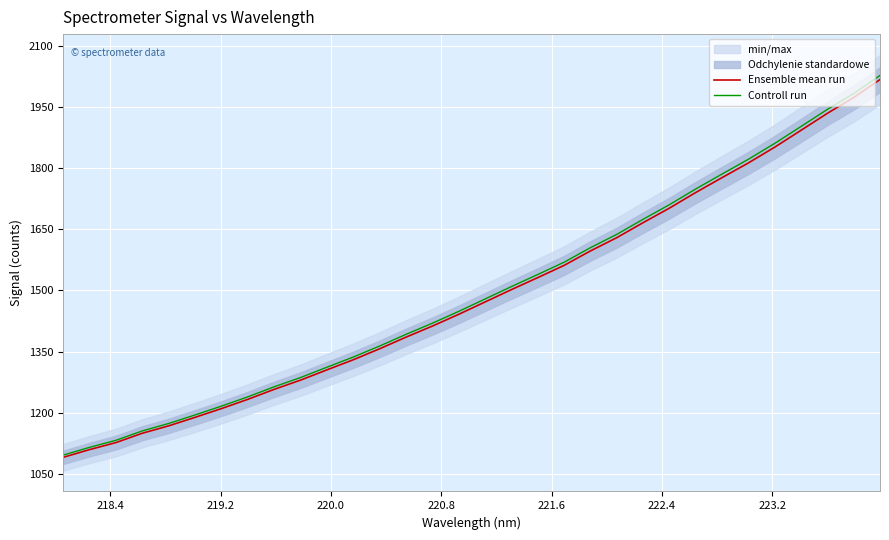

List the series in order of their peak value, lowest first.

Ensemble mean run, Controll run